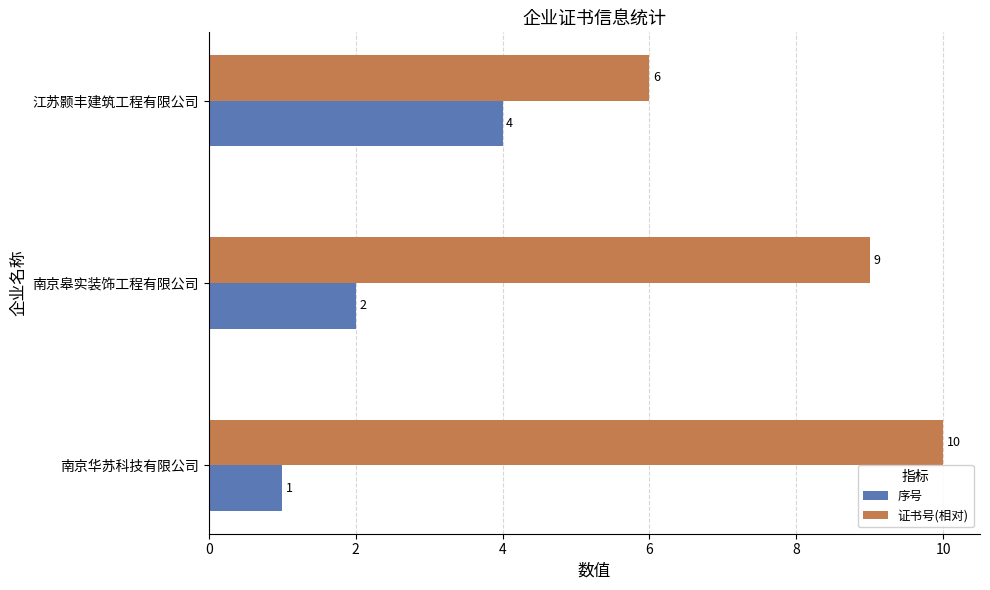

Which series has the widest spread of values?

证书号(相对)